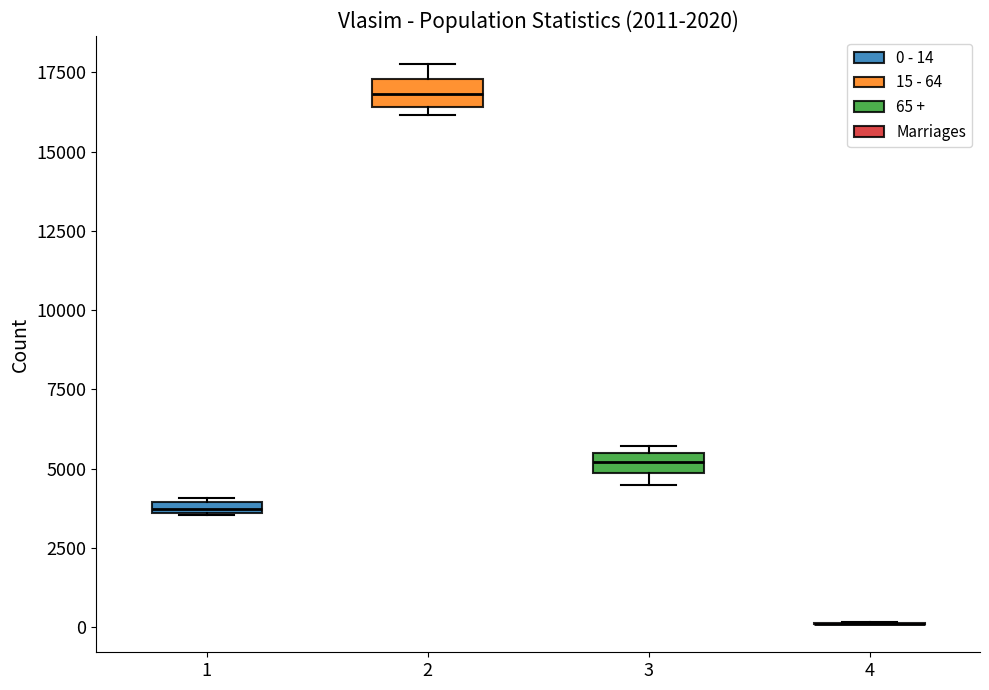

Where is the upper edge of the box at x = 2 on the y-axis? The values are not printed on the chart, so give them approximately, as read against the axis.

17500